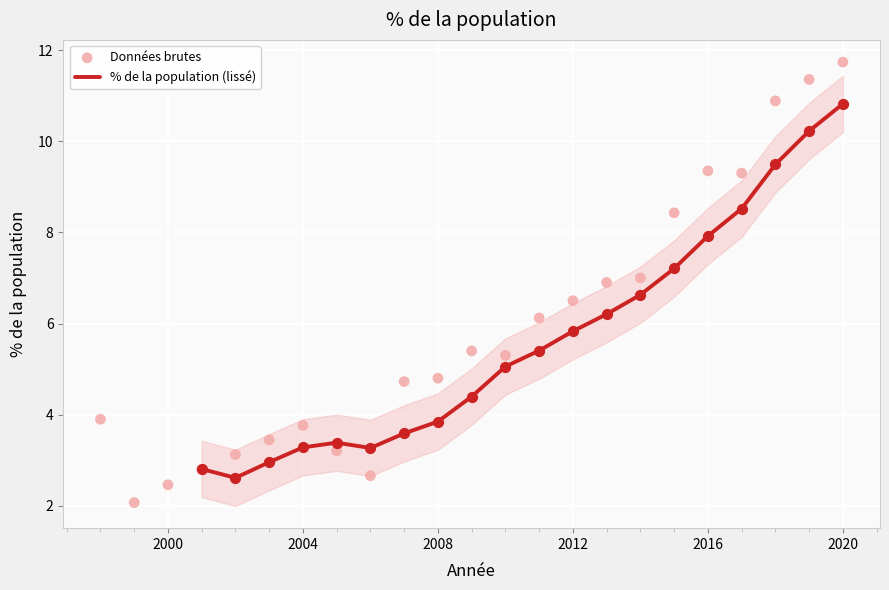

Is the value of Données brutes at 11 greater than the value of % de la population (lissé) at 16?

No